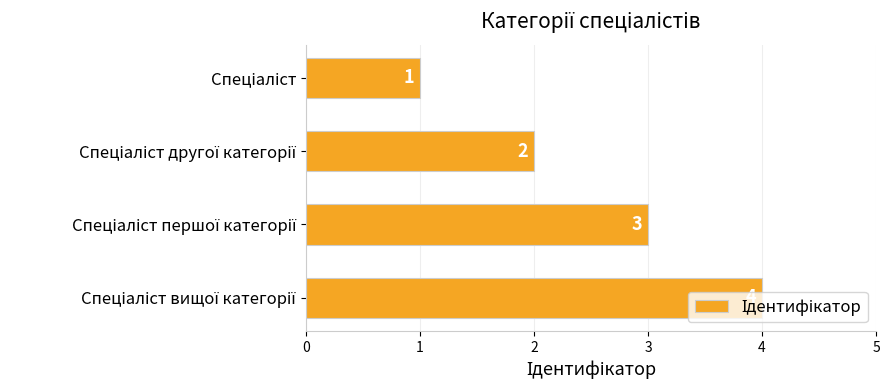

What is the difference between the second highest and second lowest values?

1